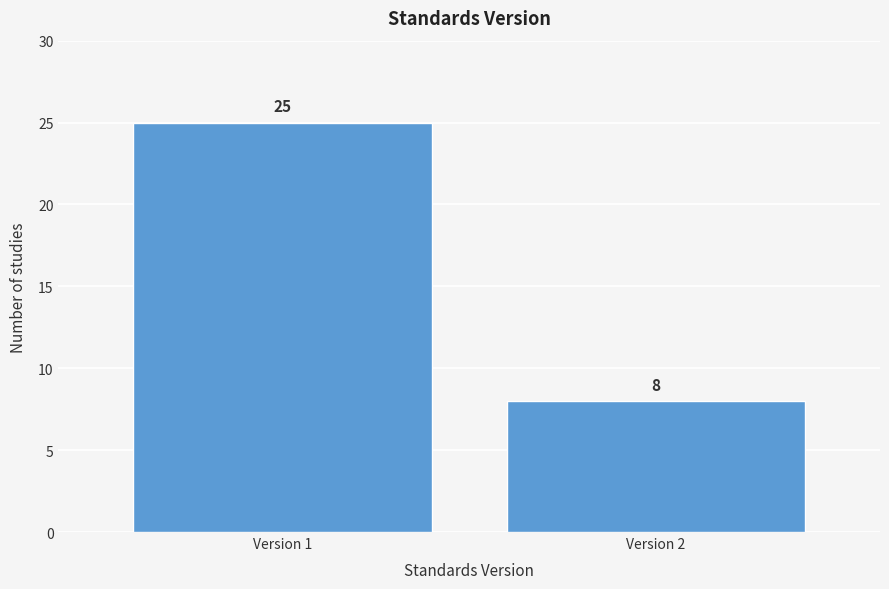

Reading left to right, transcribe all the data shown in this chart.

25	8